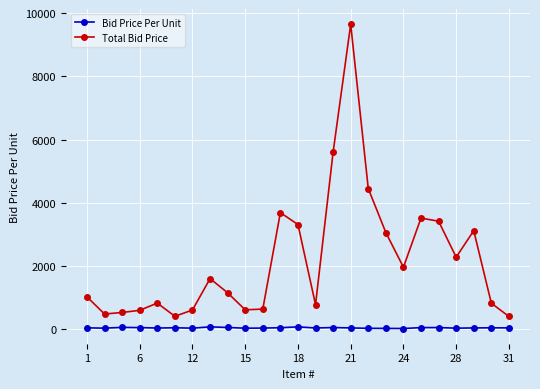

Which series has the largest total across all categories?

Total Bid Price